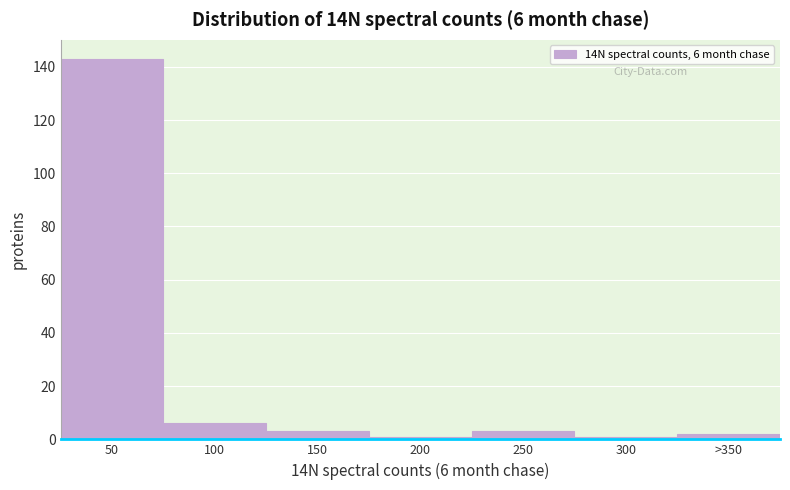

Reading left to right, what are all the values shown in this chart?

50=143	100=6	150=3	200=1	250=3	300=1	>350=2